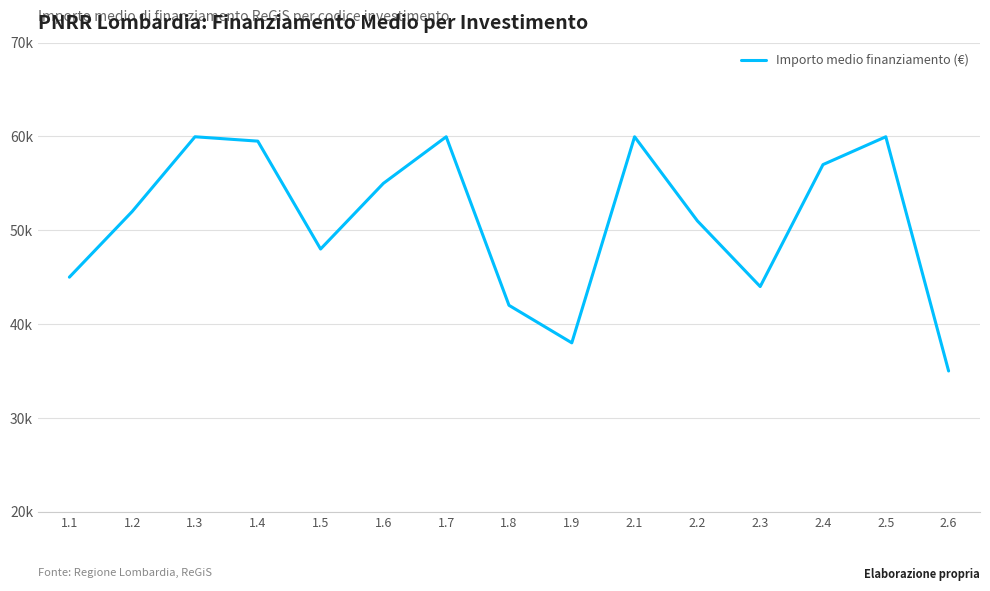

Does the chart display data point markers on the line(s)?

No